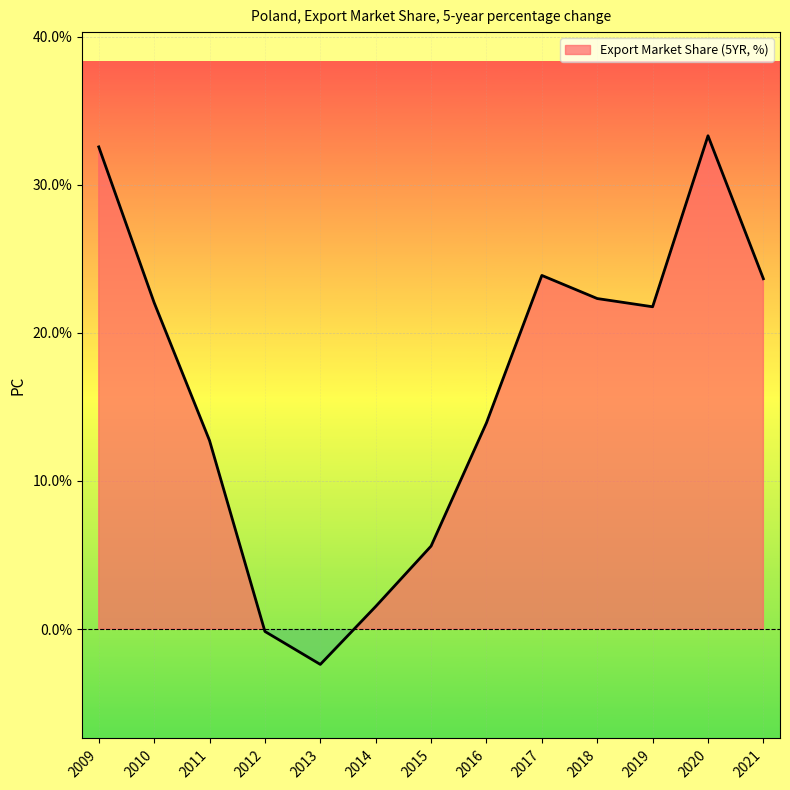

Does the chart display data point markers on the line(s)?

No